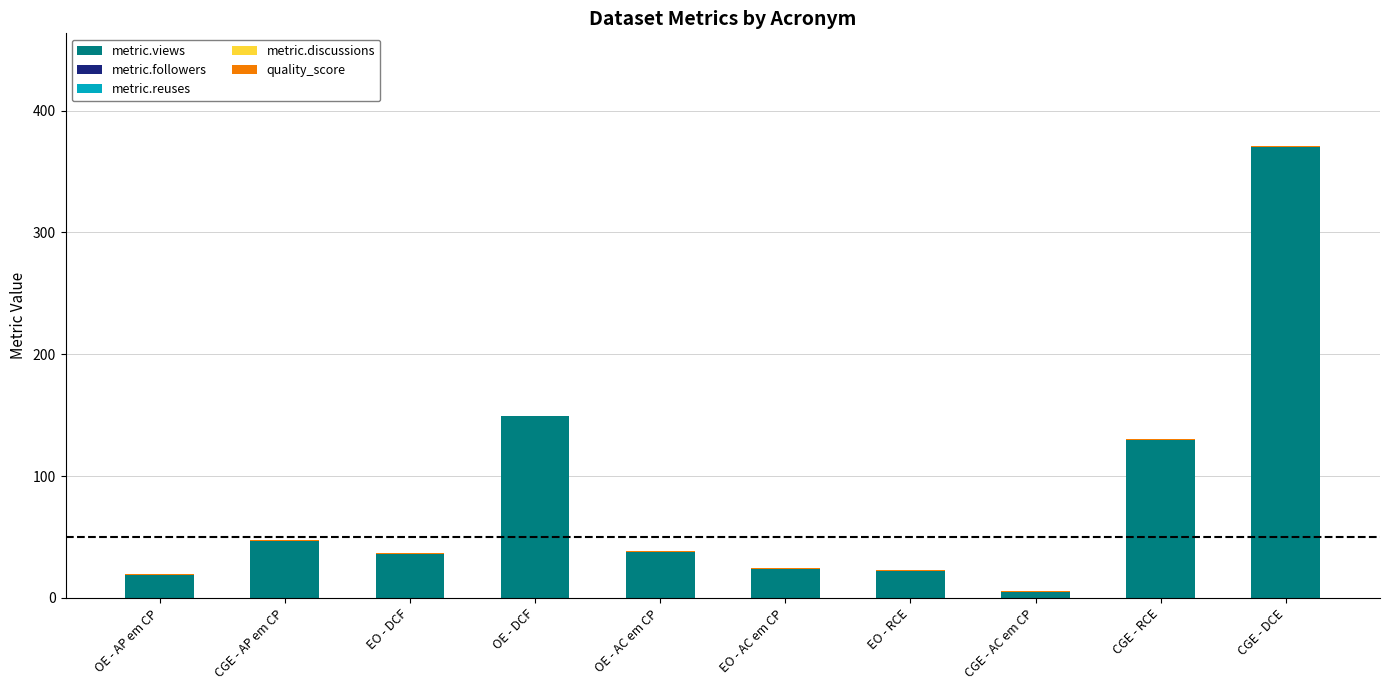

Is it true that metric.views equals 64.0 at OE - AC em CP?

False